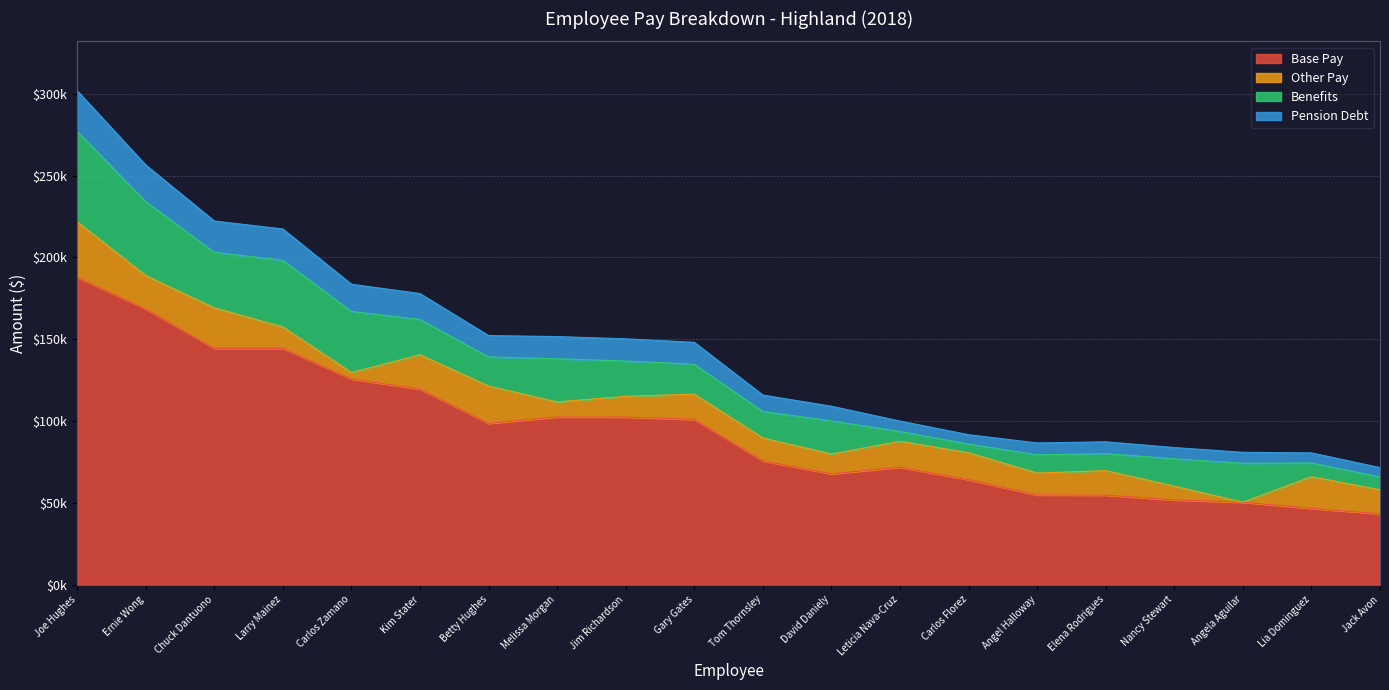

Which category has the lowest value across all series?

Jack Avon